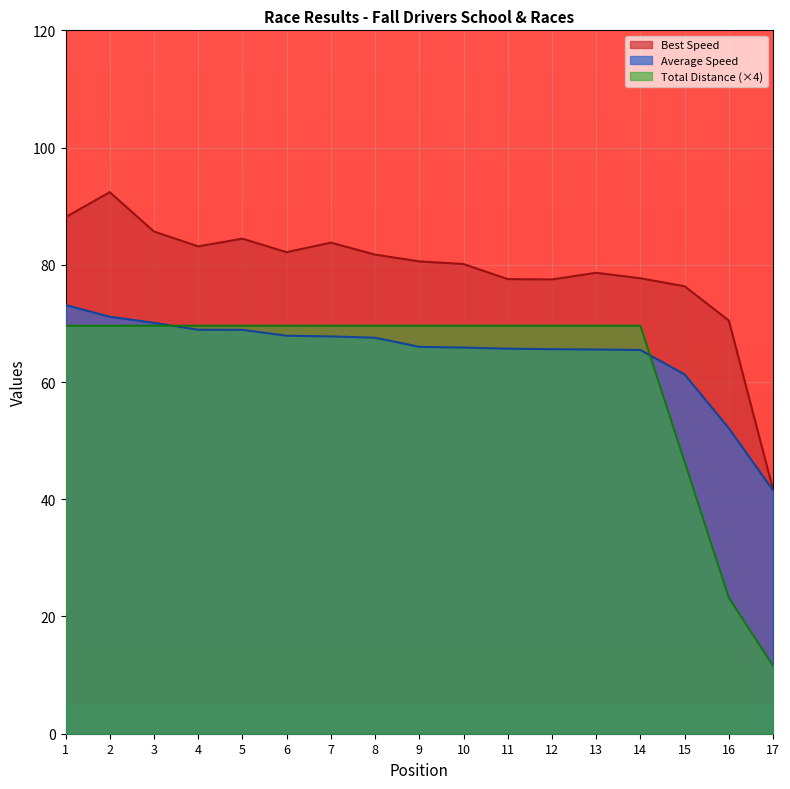

How many data points in Average Speed are above 66?

9